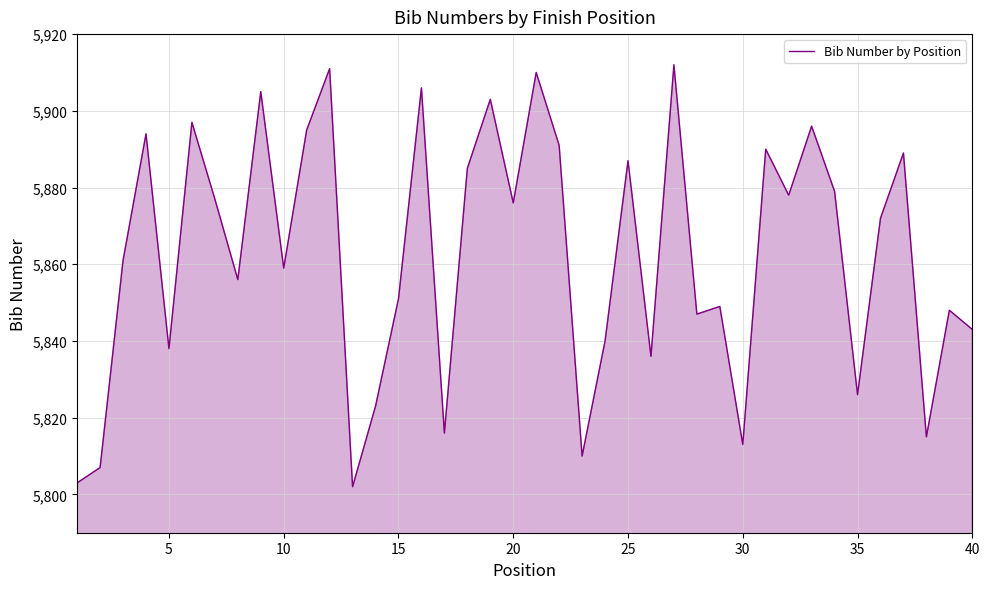

What is the difference between the maximum and minimum values?

110